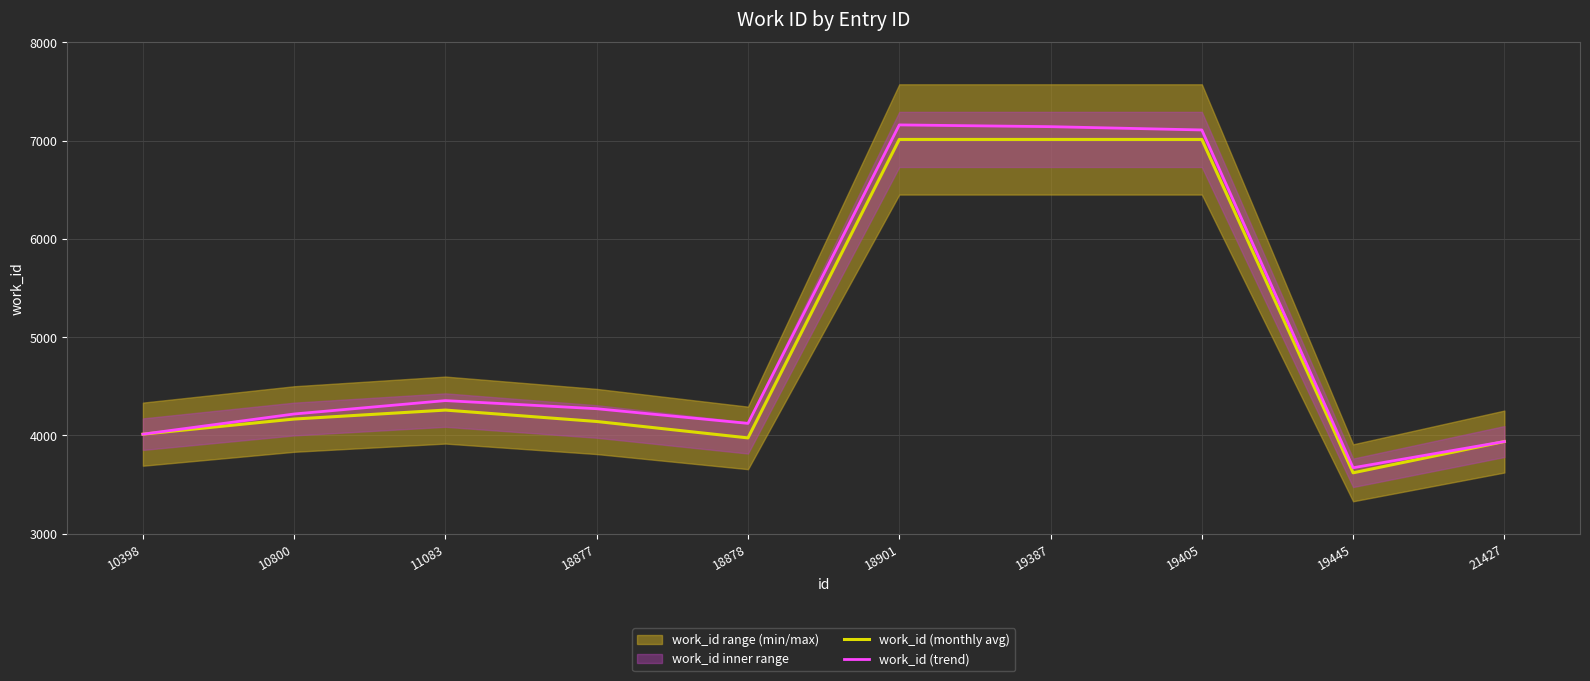

What value does the work_id (monthly avg) series have at 19405?

7011.0